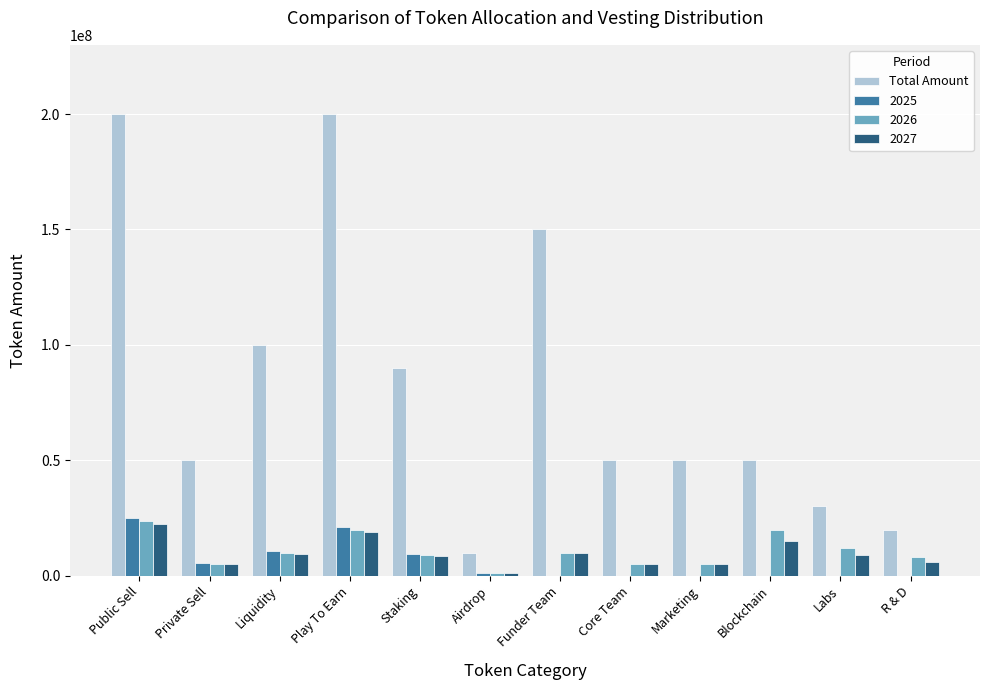

Which series has the largest total across all categories?

Total Amount